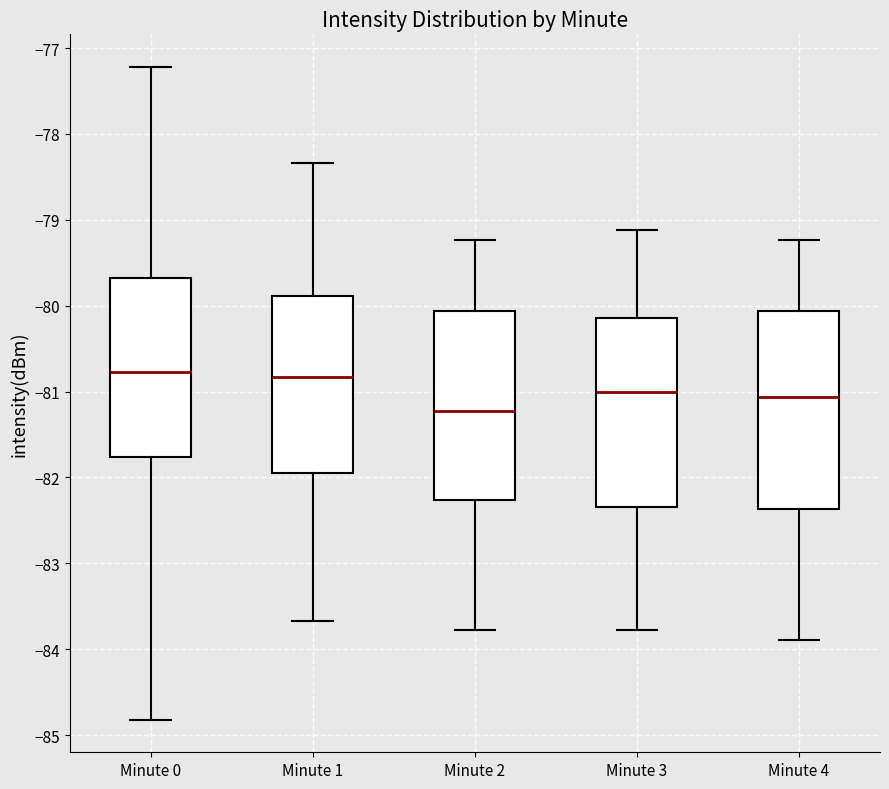

Comparing the boxes themselves (not the whiskers), which one is the tallest?

Minute 4